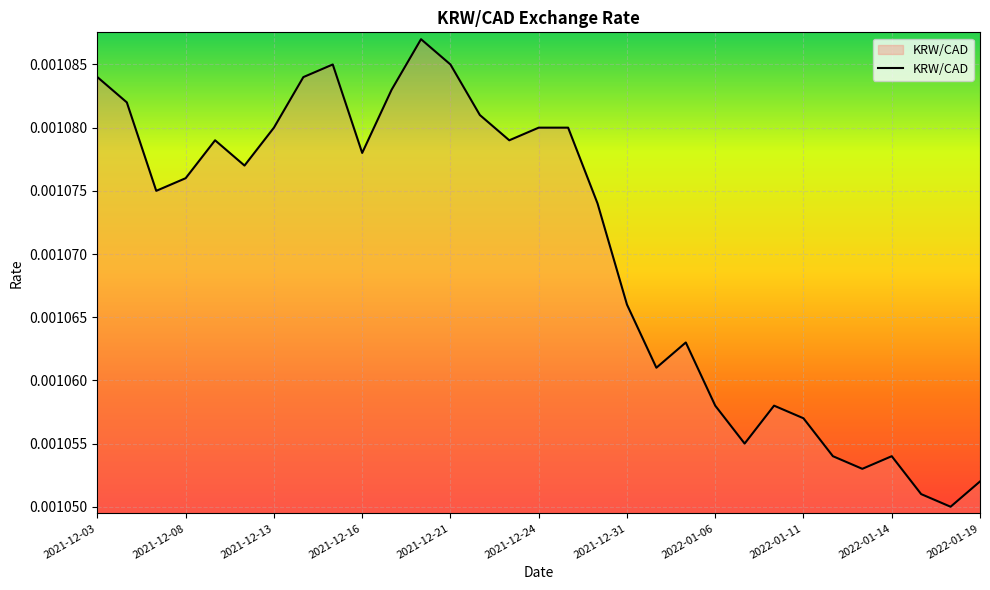

Does the chart display data point markers on the line(s)?

No